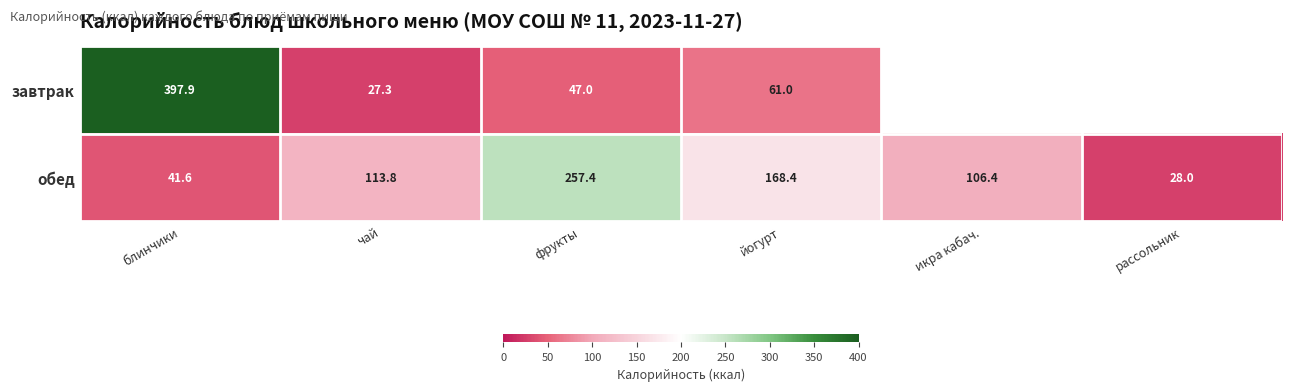

What is the difference between the second highest and minimum values in the обед series?

140.4